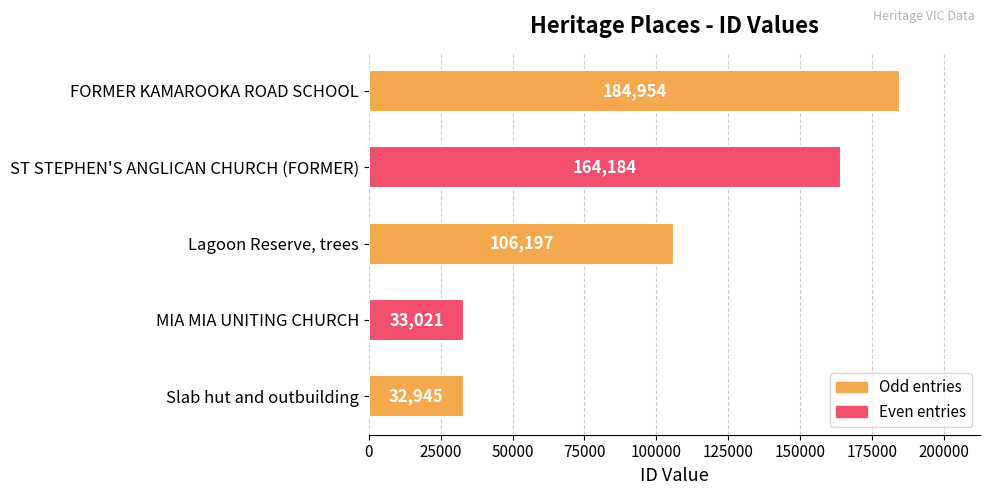

Reading bottom to top, what are all the values shown in this chart?

32945	33021	106197	164184	184954